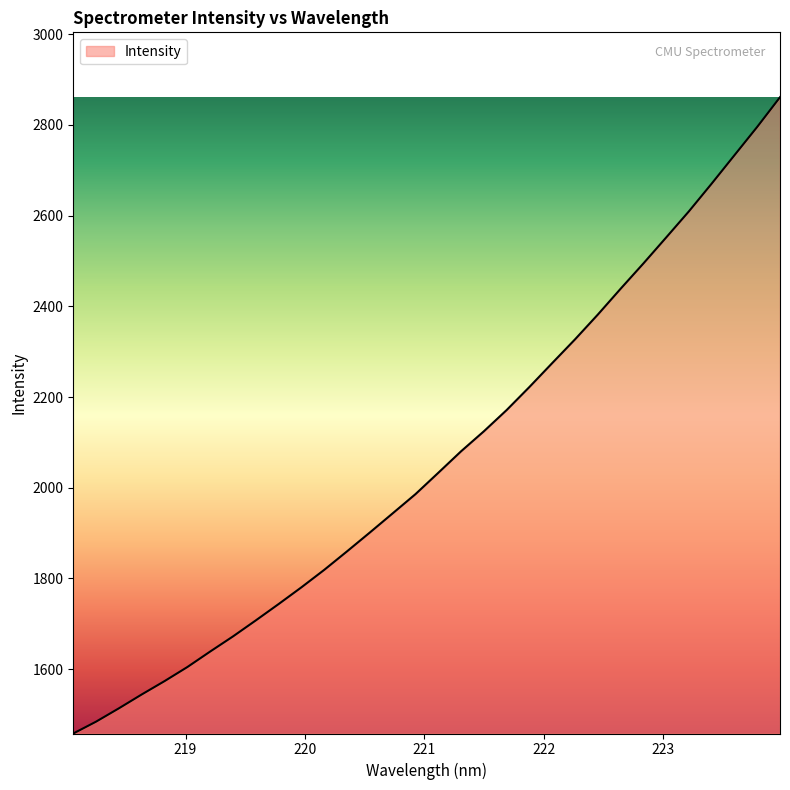

What is the greatest value displayed?

2861.2